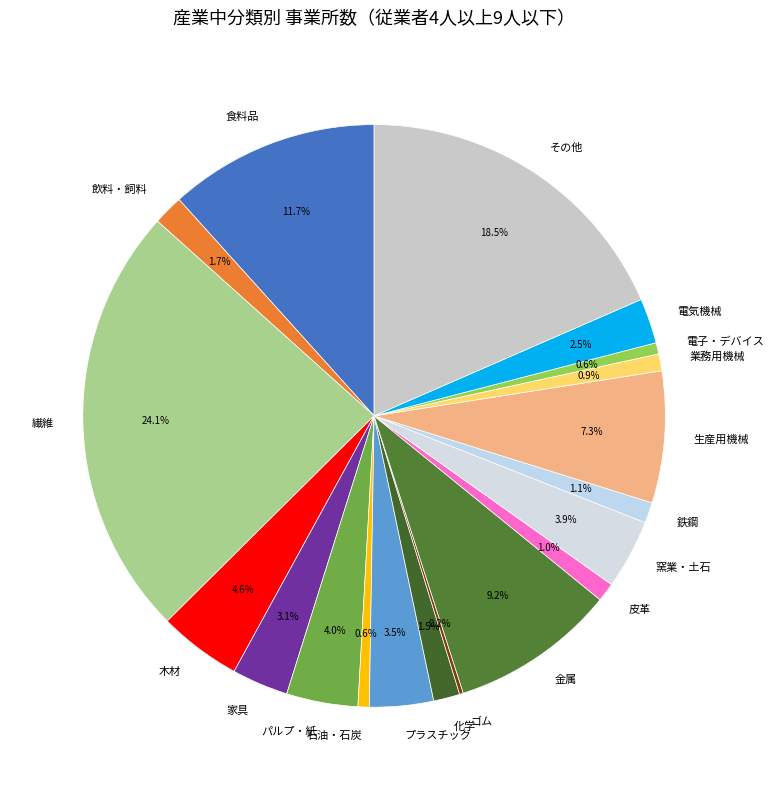

Which category has the biggest portion of the pie?

繊維